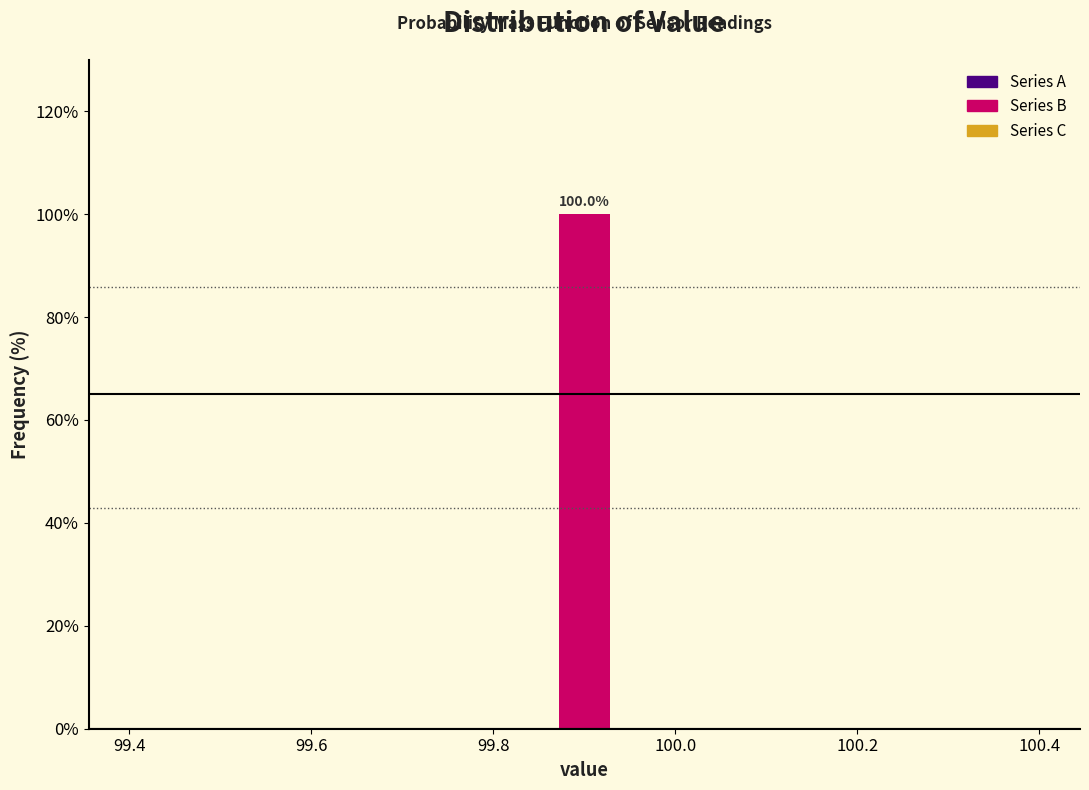

Around what value on the x-axis is the tallest bar? Give the approximate position of its centre, as read against the axis.

99.90